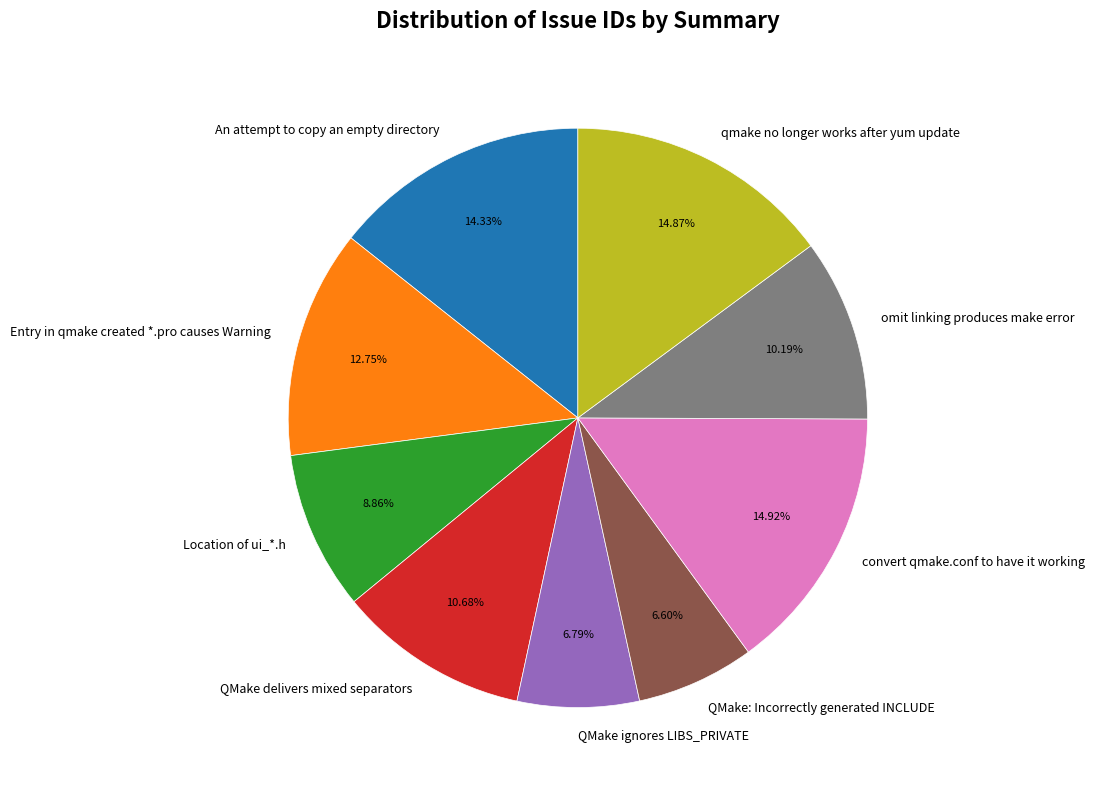

To the nearest percent, what percentage of the pie is An attempt to copy an empty directory?

14%